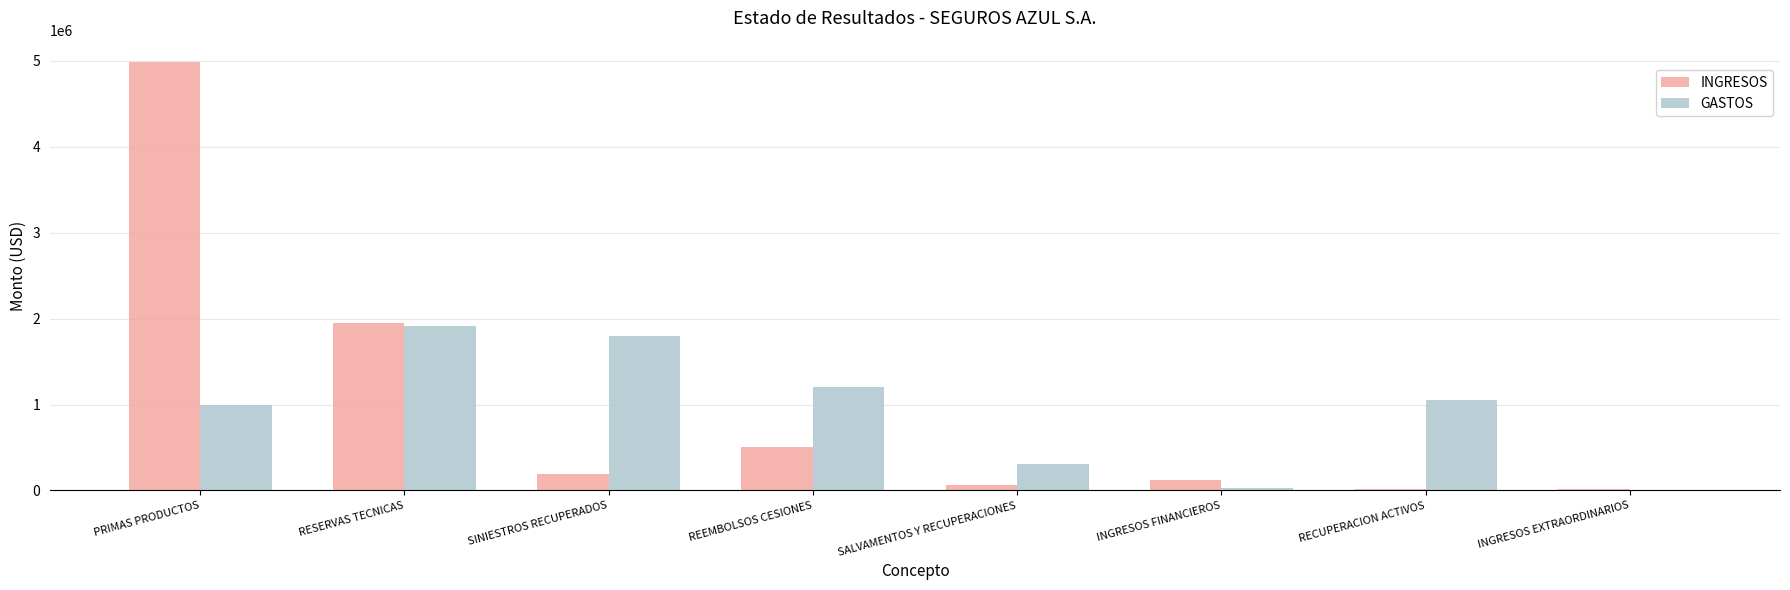

What is the maximum value for INGRESOS?

4986298.9